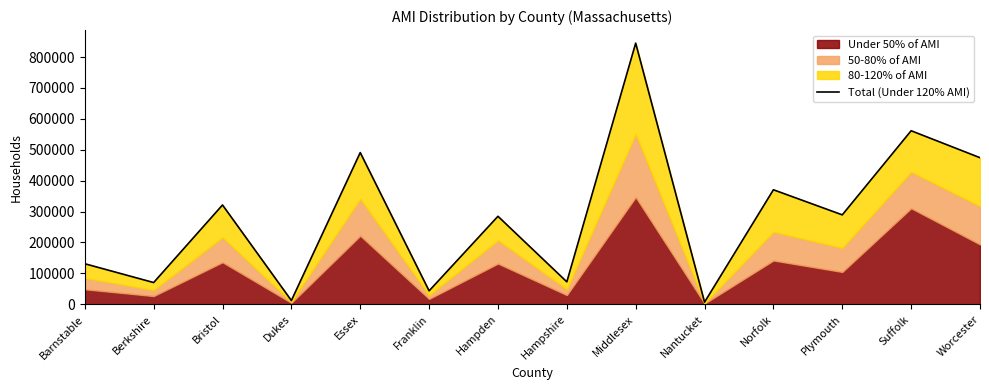

How many lines are shown in the chart?

1